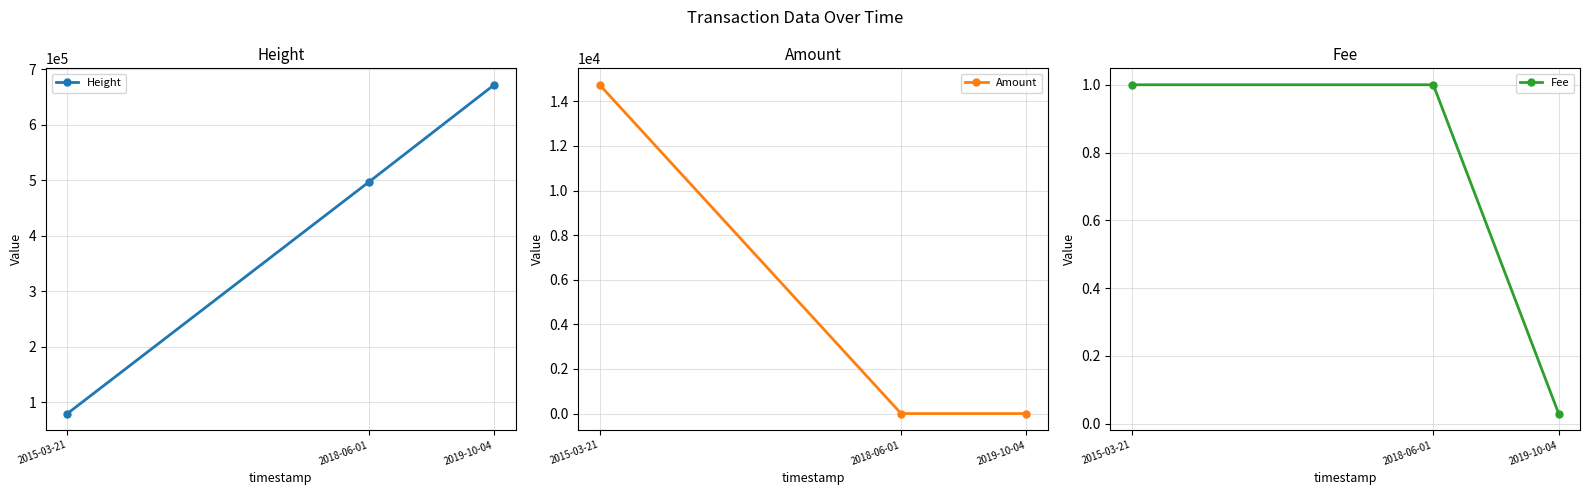

True or false: Height has a value of 450766.7 at 2019-10-04.

False